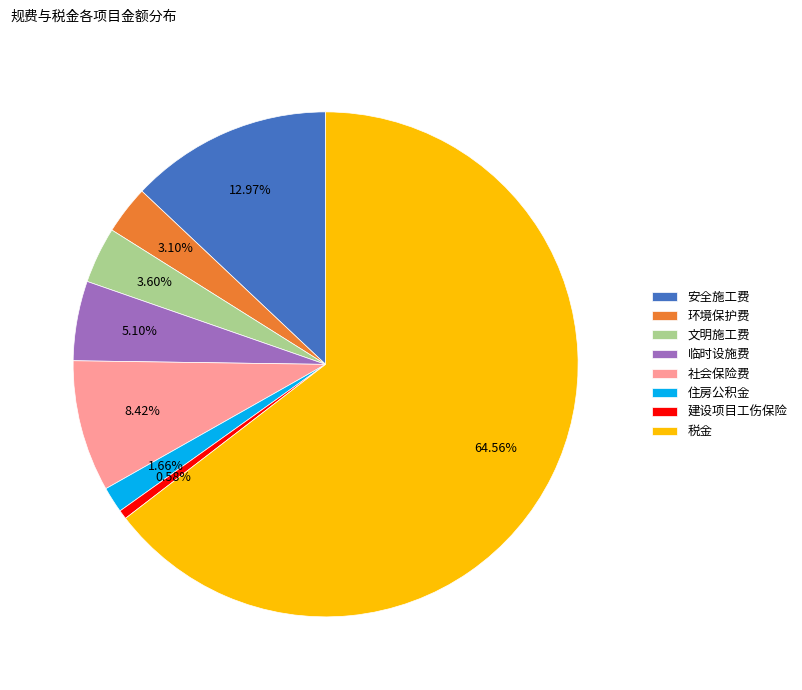

Which slice is the largest?

税金